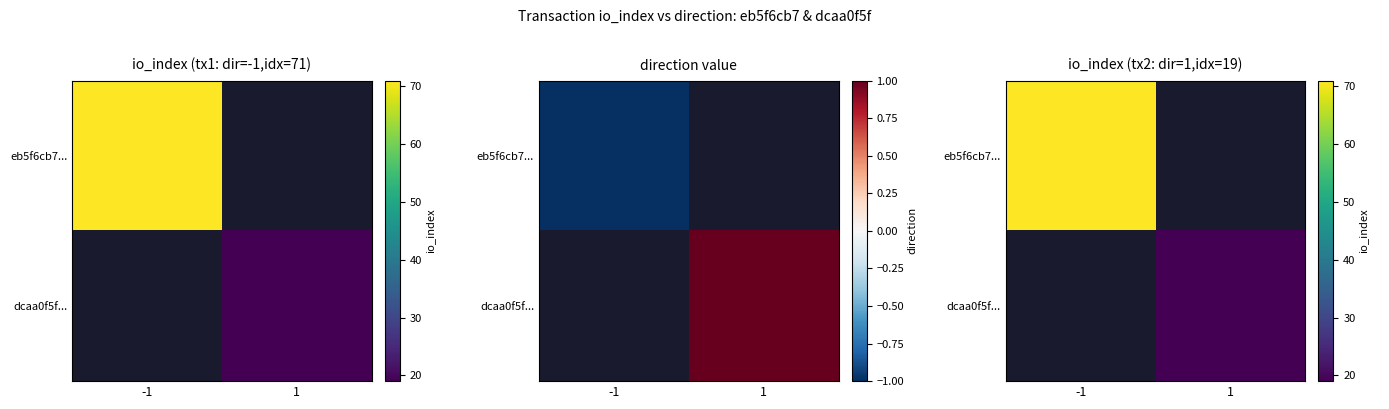

Which category has the highest value across all series?

-1